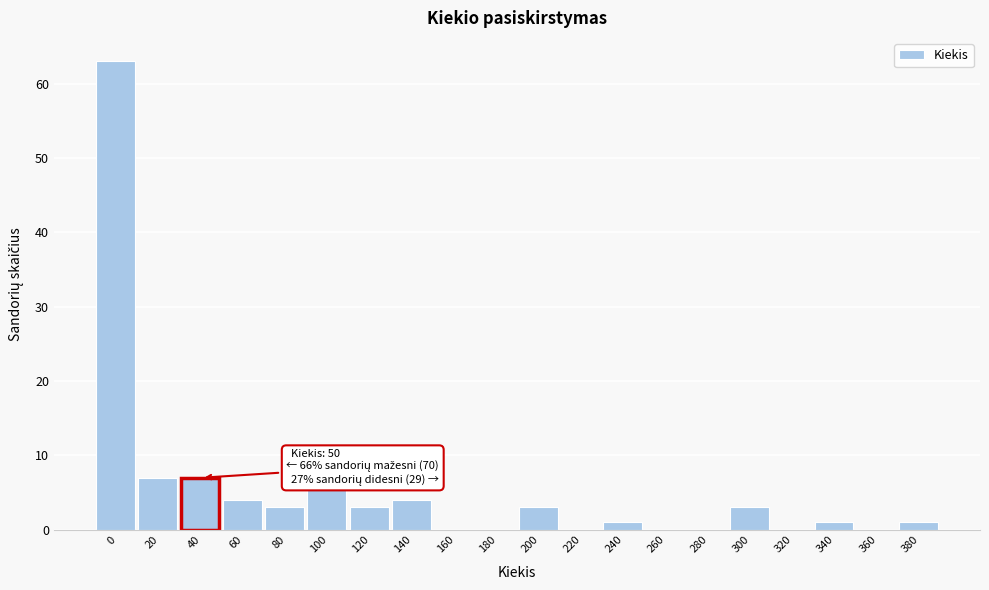

Reading right to left, list all the values displayed in this chart.

380=1	360=0	340=1	320=0	300=3	280=0	260=0	240=1	220=0	200=3	180=0	160=0	140=4	120=3	100=6	80=3	60=4	40=7	20=7	0=63